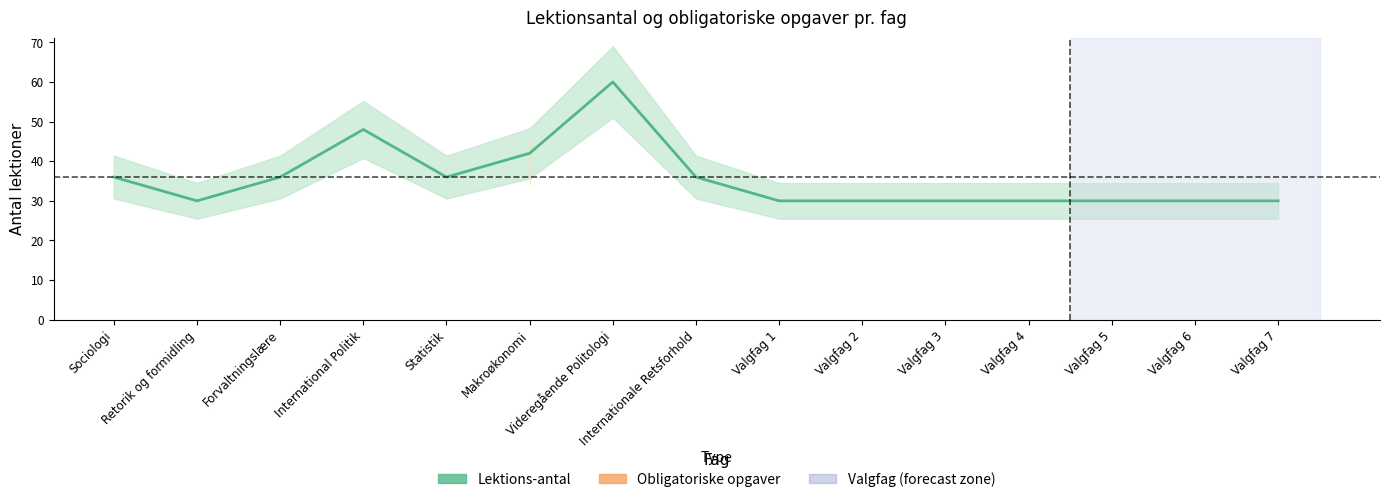

How many values exceed 30?

7